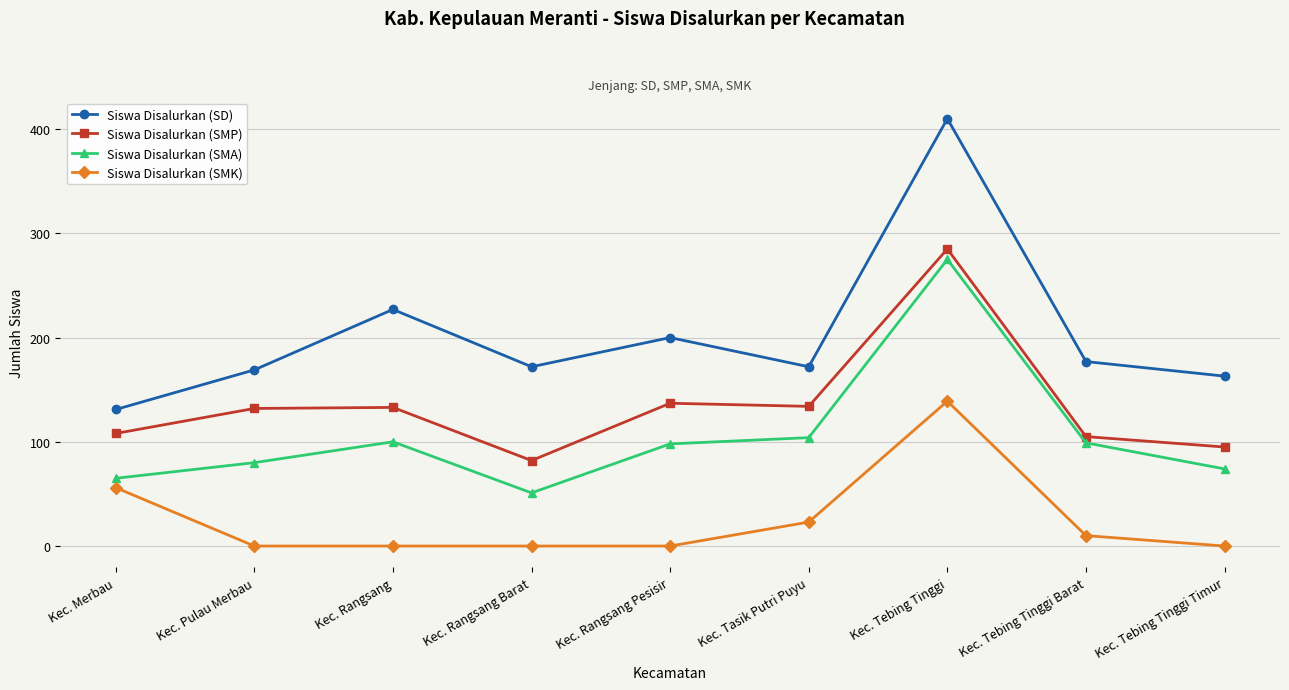

What value does the Siswa Disalurkan (SMA) series have at Kec. Tebing Tinggi Barat, to the nearest 10?

100